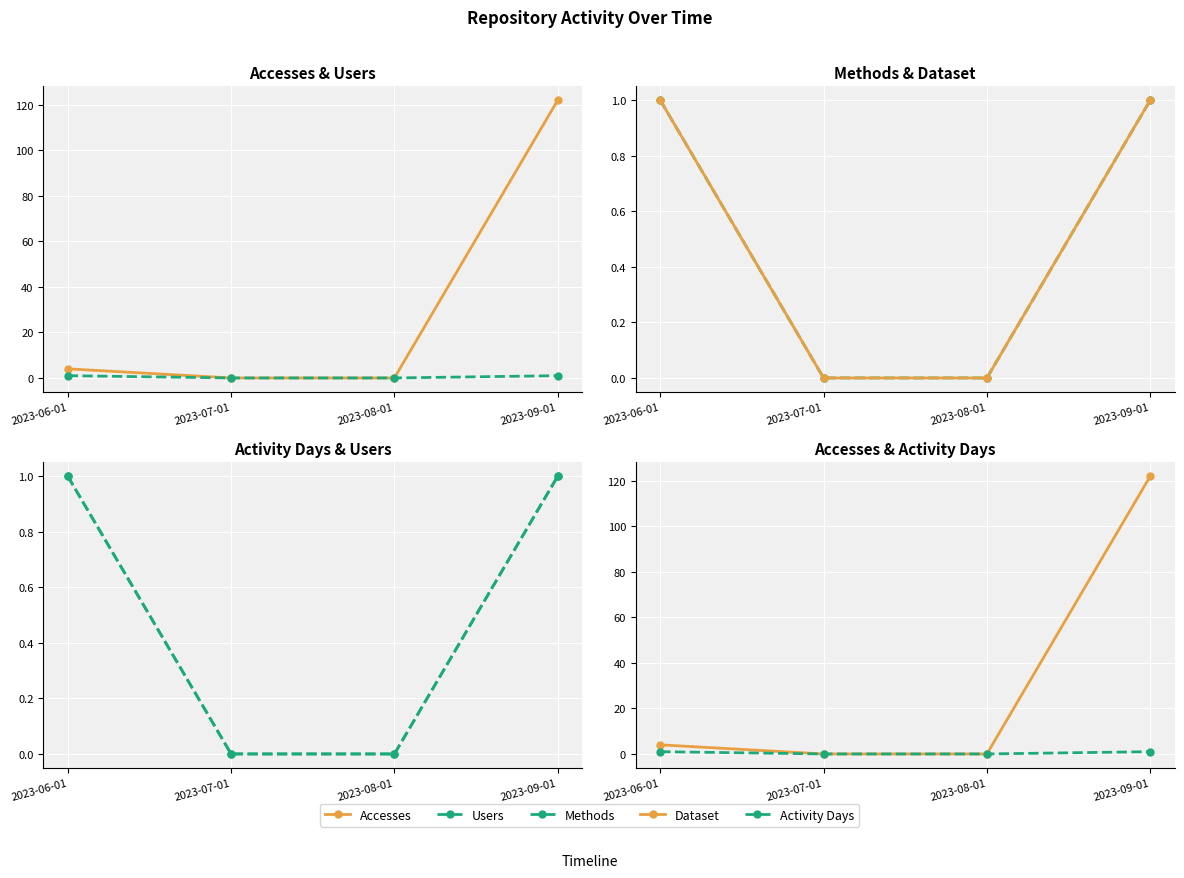

How many lines are shown in the chart?

5